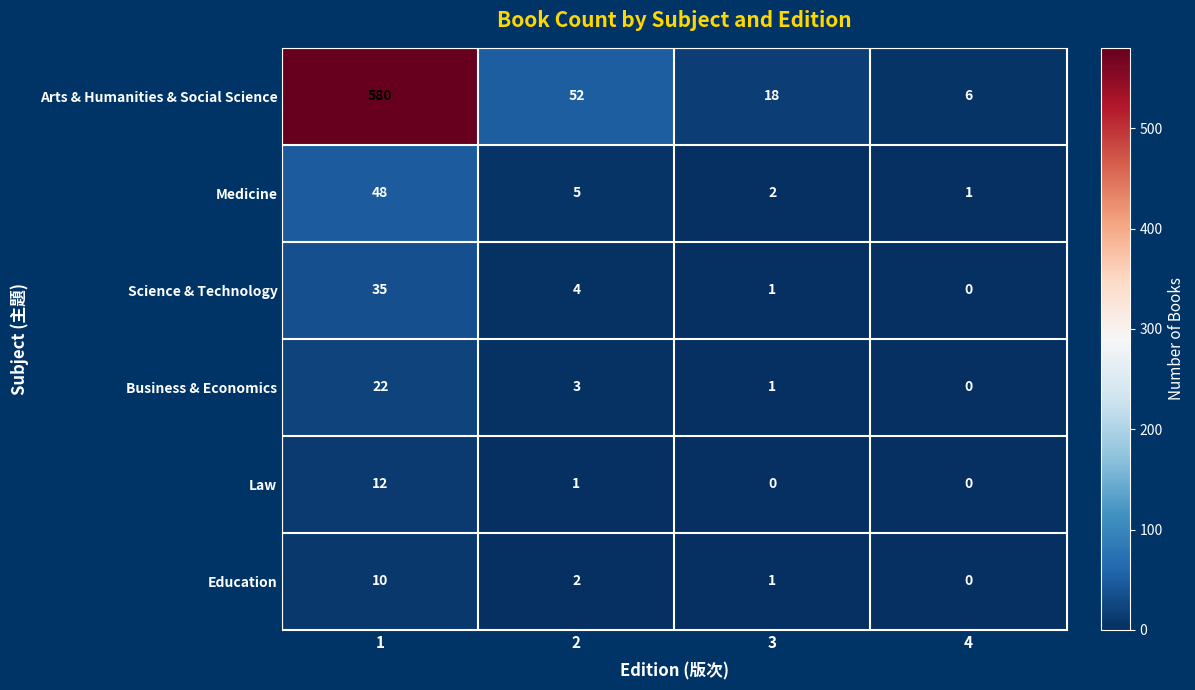

Count the number of categories in the chart.

4